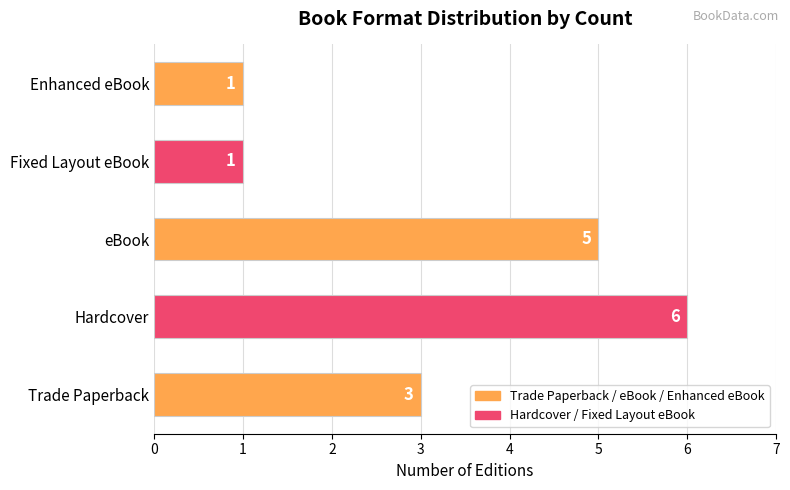

Which label corresponds to the largest value in the chart?

Hardcover